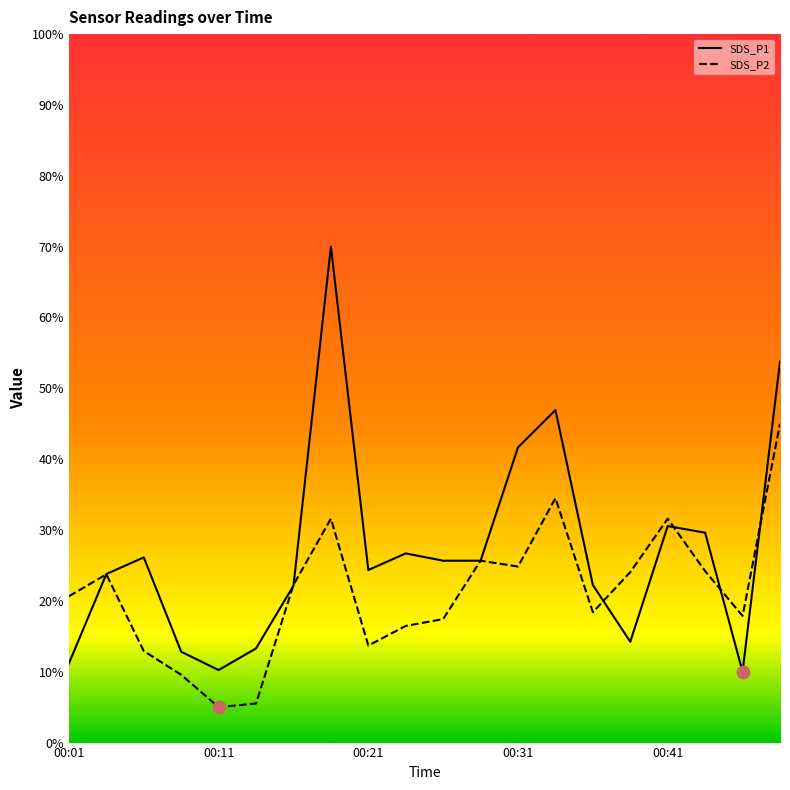

What are all the series names shown in the legend?

SDS_P1, SDS_P2